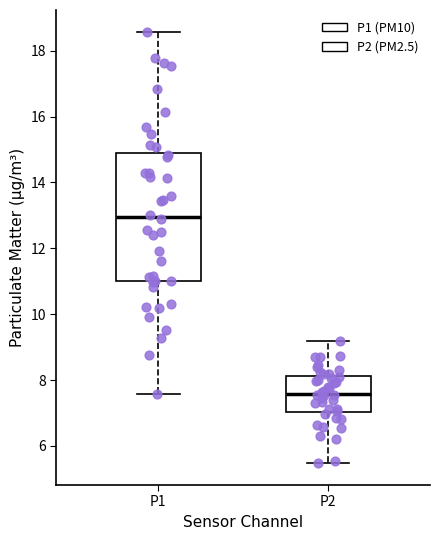

Which box has the highest median line?

P1